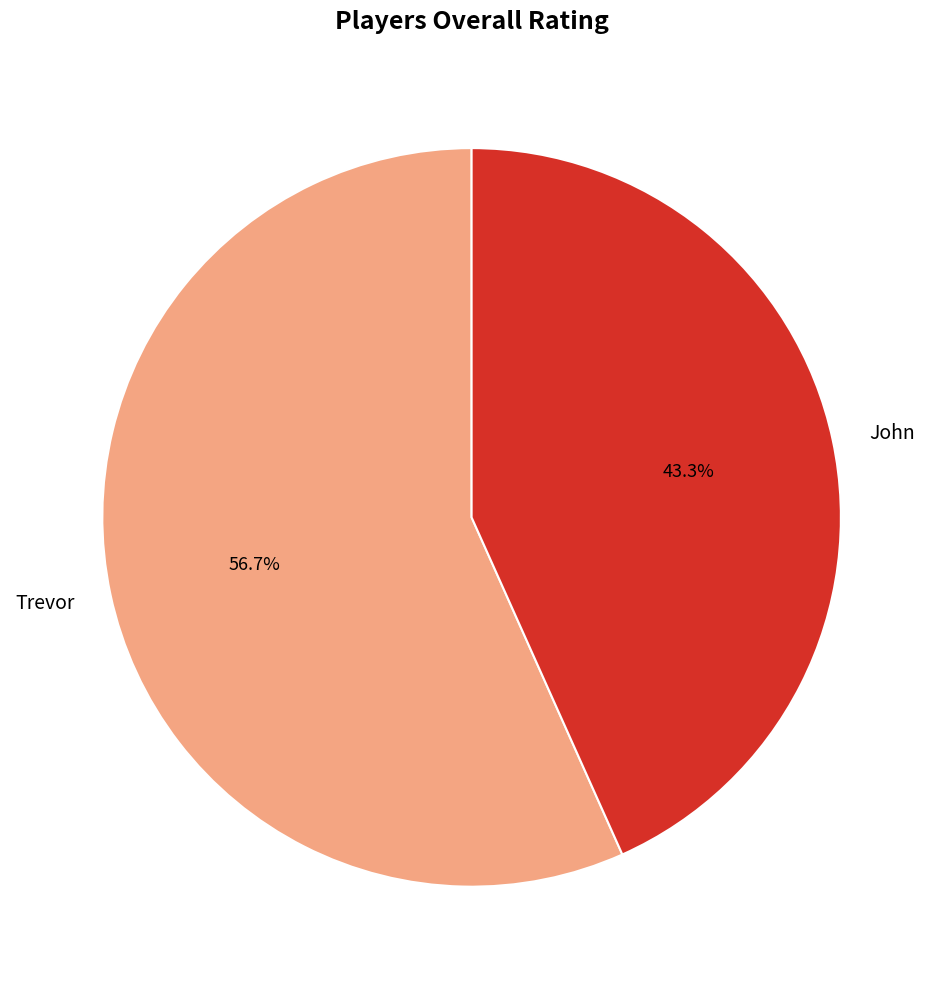

True or false: Trevor accounts for 57% of the total.

True